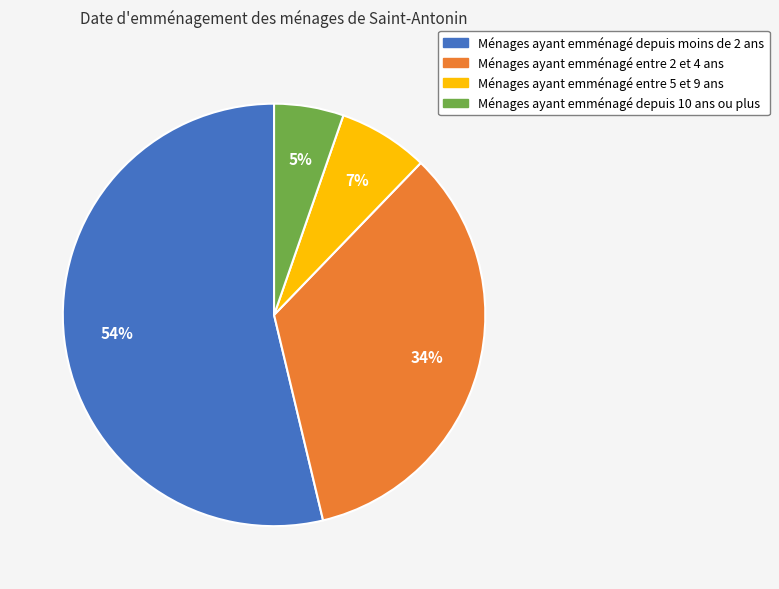

To the nearest percent, what is the average slice percentage?

25%